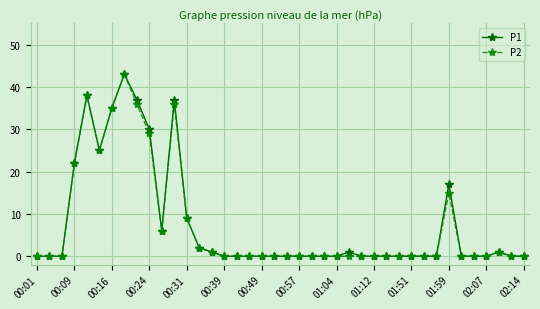

True or false: P2 has more than 1 interior local peaks.

True